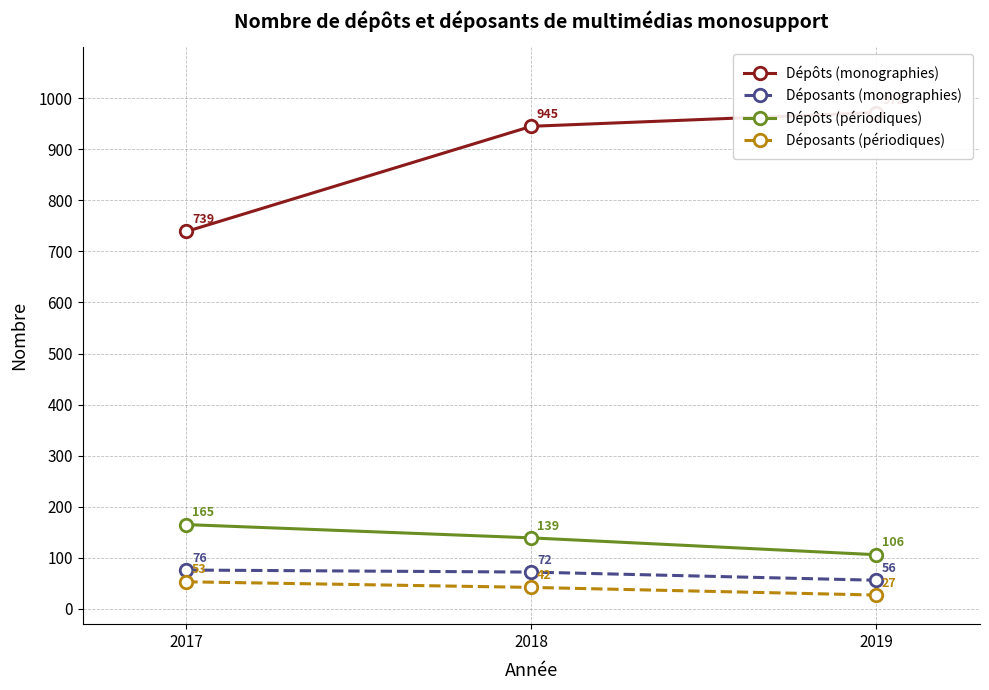

Reading right to left, extract all data points from this chart.

Dépôts (monographies): 2019=972	2018=945	2017=739
Déposants (monographies): 2019=56	2018=72	2017=76
Dépôts (périodiques): 2019=106	2018=139	2017=165
Déposants (périodiques): 2019=27	2018=42	2017=53